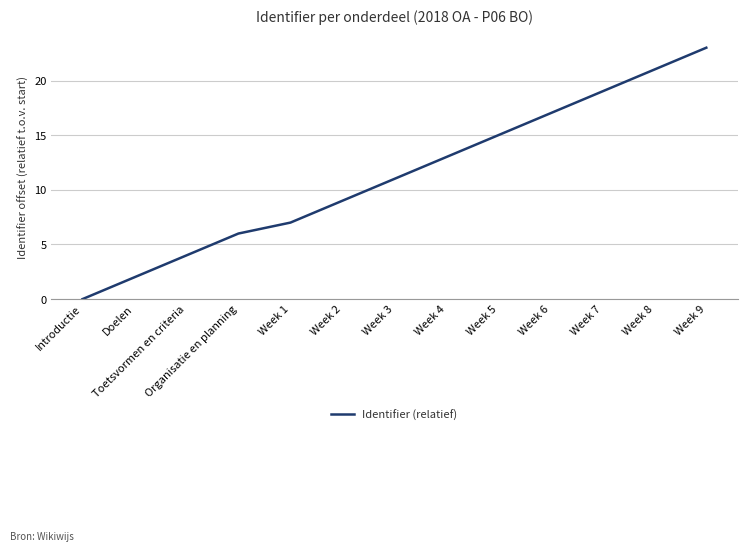

At which category does the chart reach its peak across all series?

Week 9